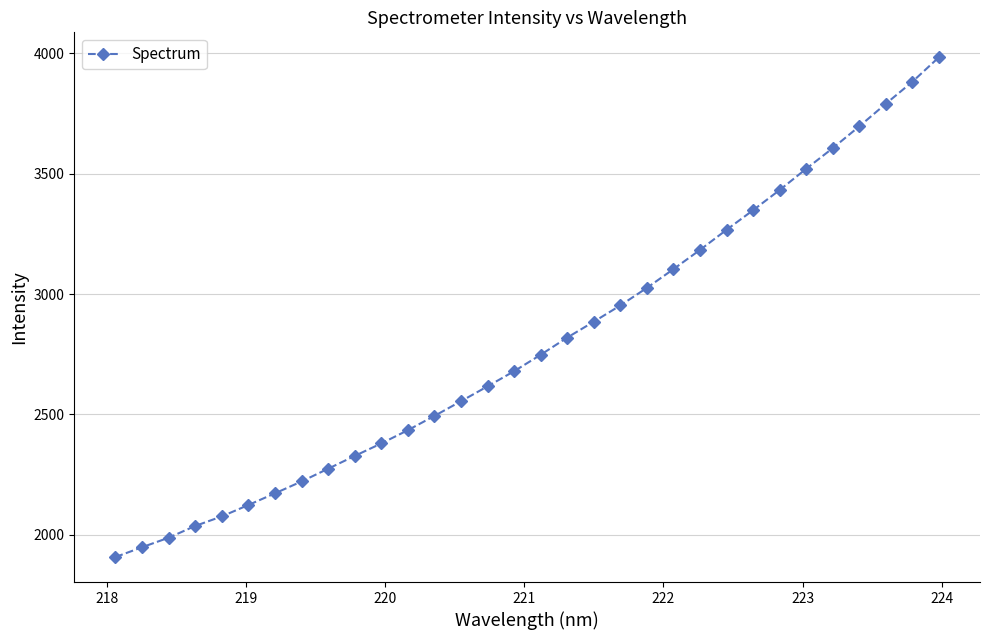

What is the value of the 31st point from the left?

3881.3